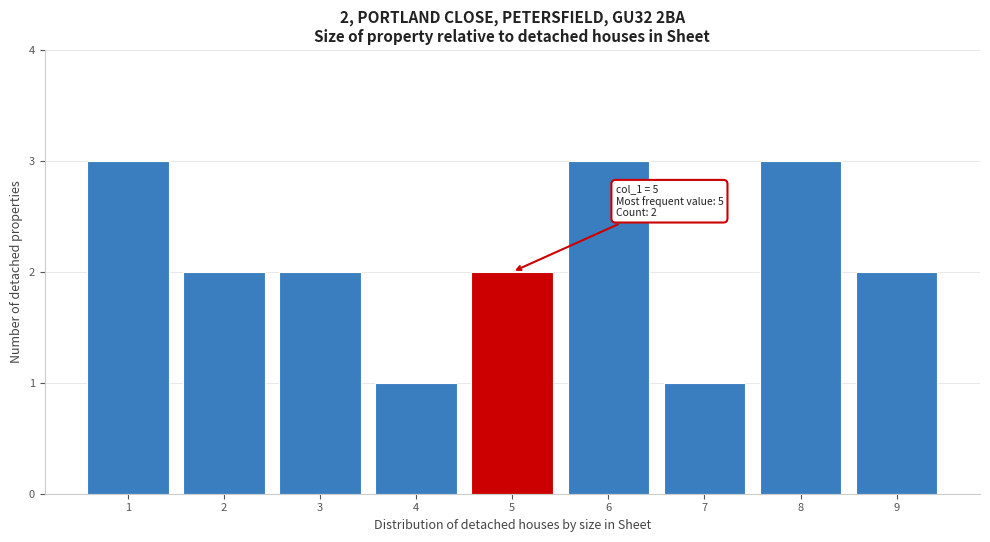

Reading left to right, extract all data points from this chart.

1=3	2=2	3=2	4=1	5=2	6=3	7=1	8=3	9=2